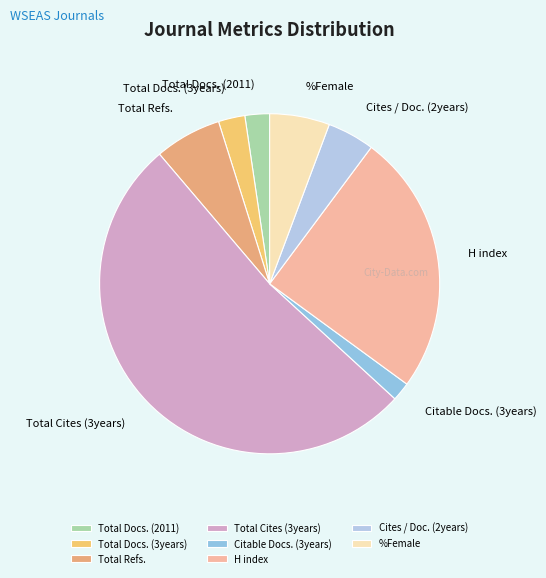

The %Female slice represents 21% of the pie. True or false?

False